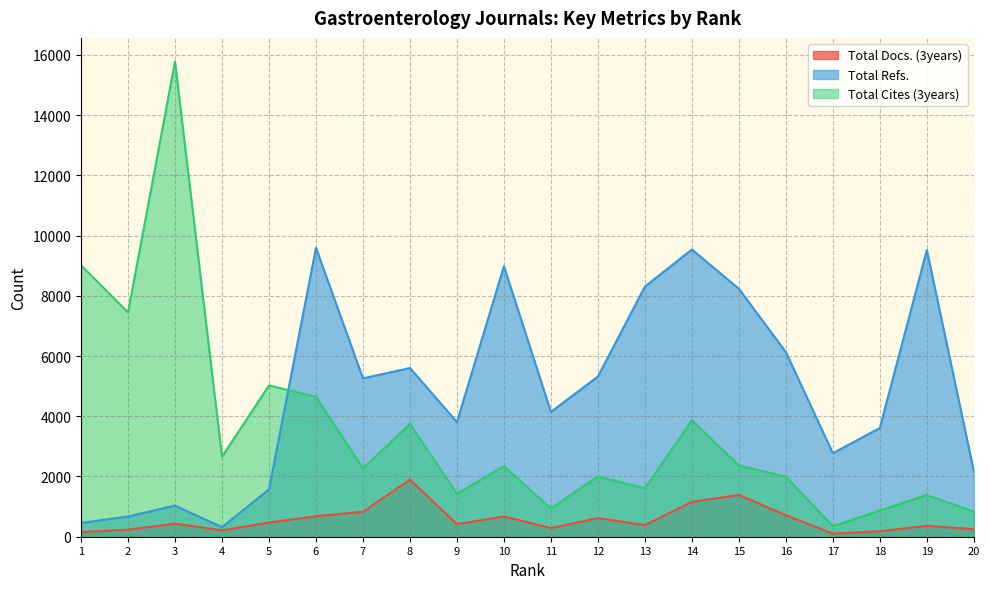

At which category does Total Refs. reach its first local valley?

4